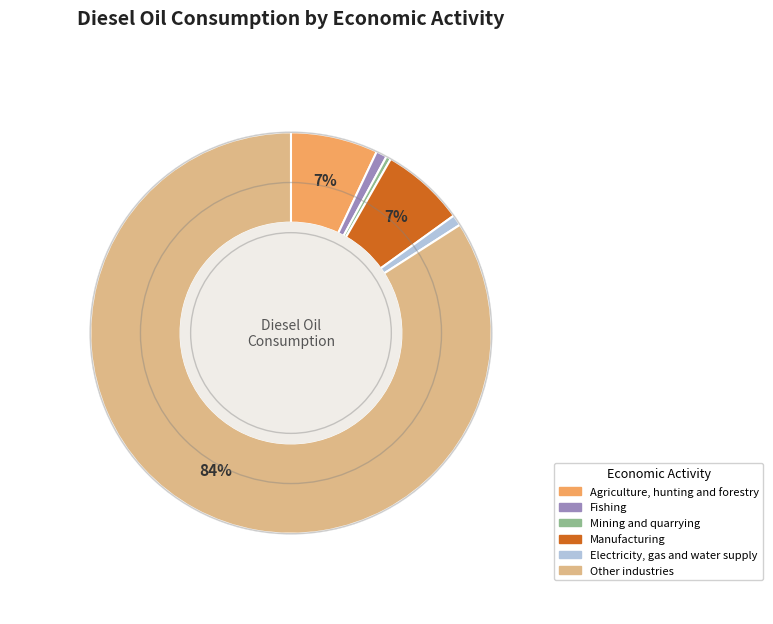

Which category accounts for the majority?

Other industries